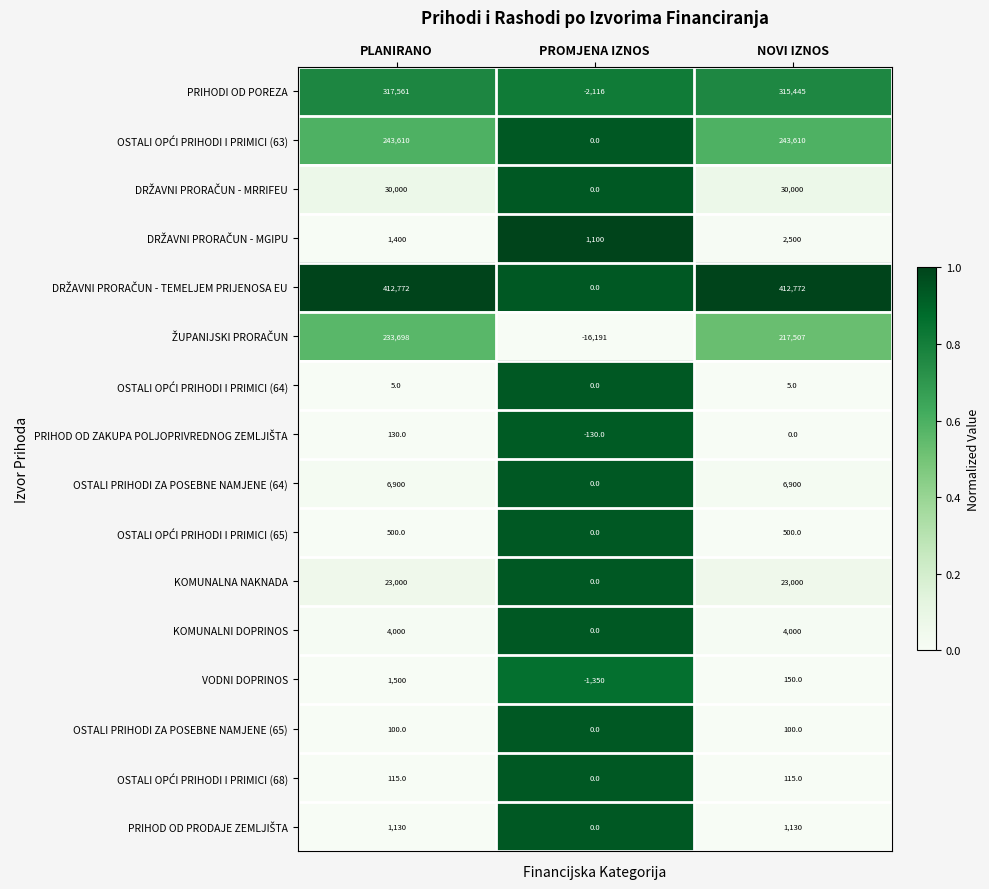

At which category is the sum across all series the highest?

PLANIRANO